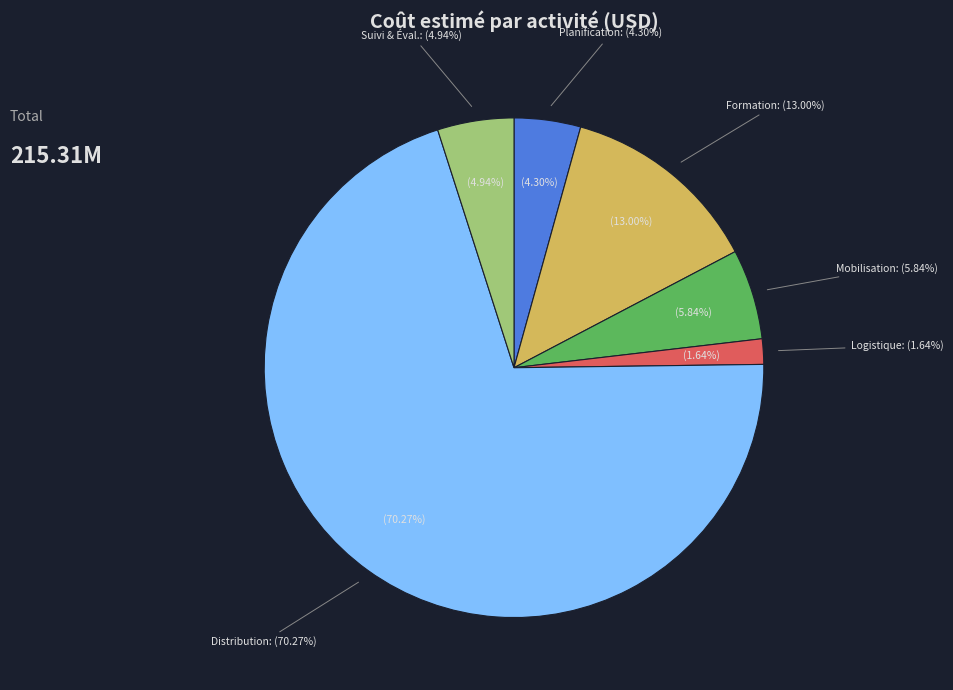

Which category accounts for the majority?

Distribution des médicaments